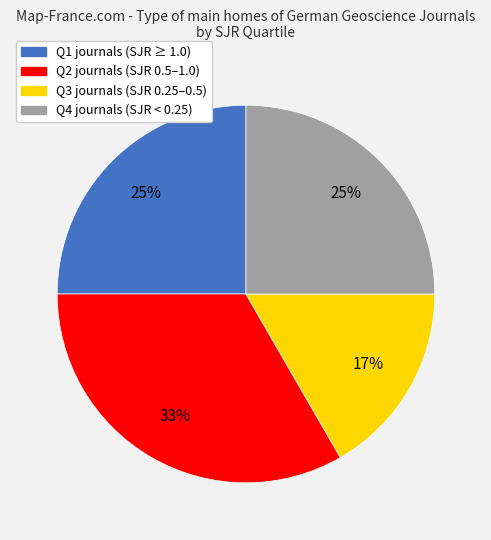

To the nearest percent, what is the average slice percentage?

25%